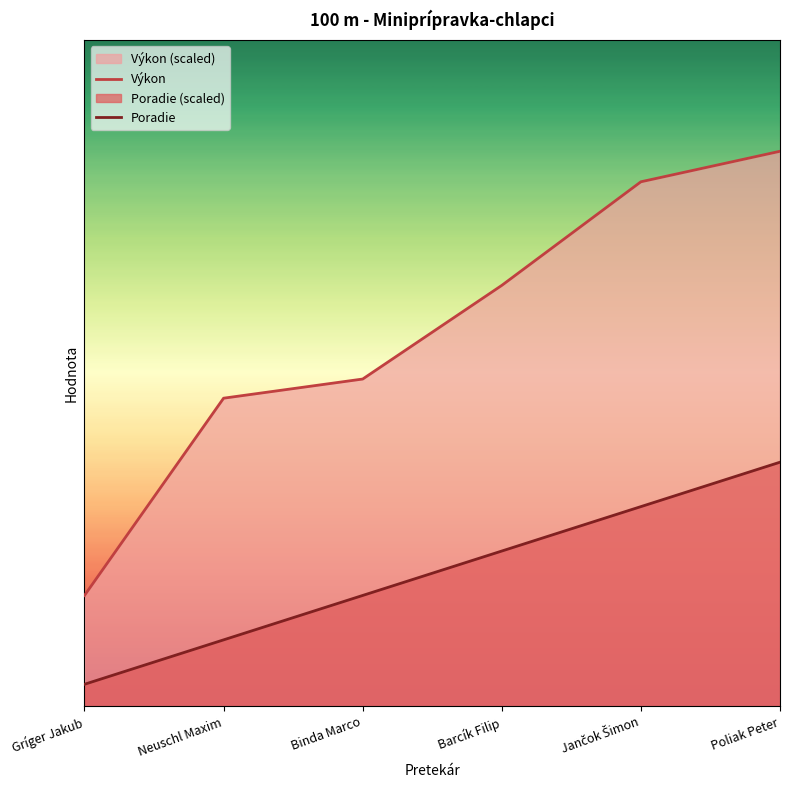

True or false: Výkon and Poradie intersect in this chart.

False